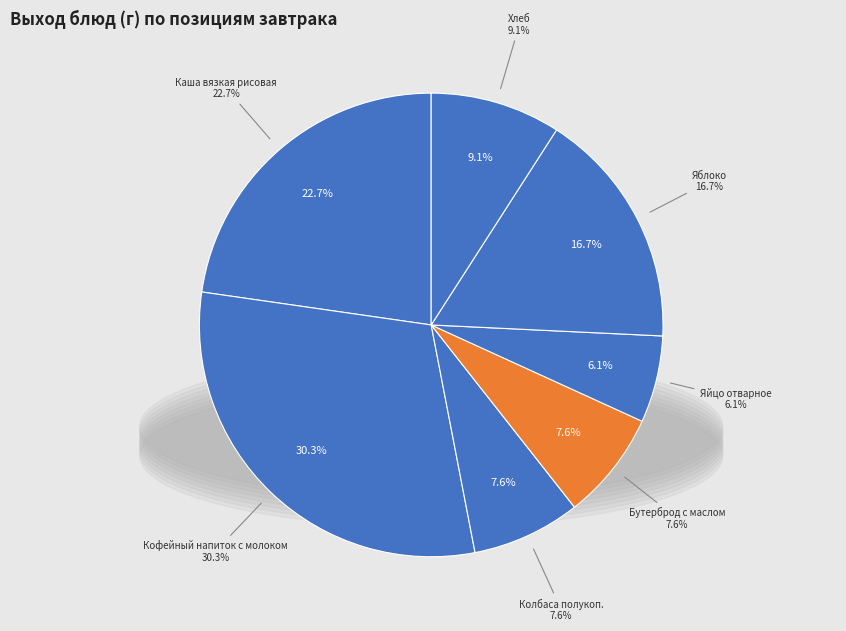

How many slices are in this pie chart?

7